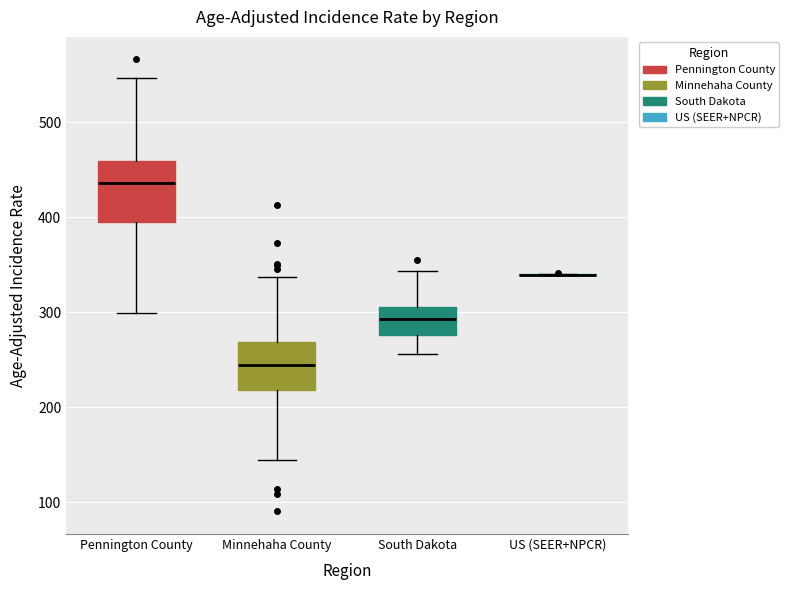

Reading left to right, read every box against the y-axis: the position of its median line, the range the box covers, and the ends of its whiskers. The values are not printed on the chart, so give them approximately, as read against the axis.

Pennington County: median 440, box 390 to 460, whiskers 300 to 550
Minnehaha County: median 240, box 220 to 270, whiskers 140 to 340
South Dakota: median 290, box 280 to 310, whiskers 260 to 340
US (SEER+NPCR): box collapsed to a line at 340, whiskers 340 to 340